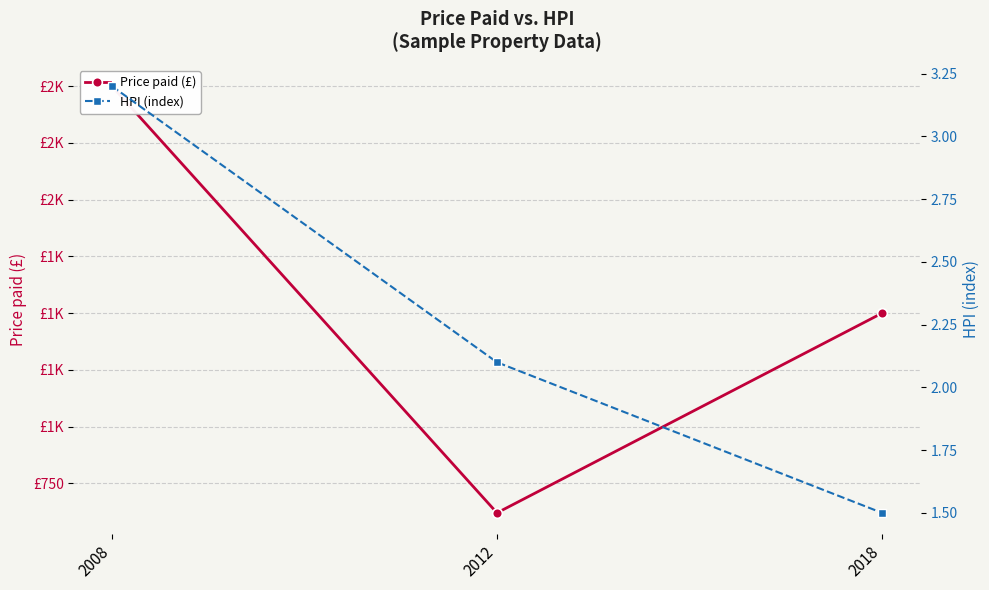

Which category has the lowest value in the HPI (index) series?

2018